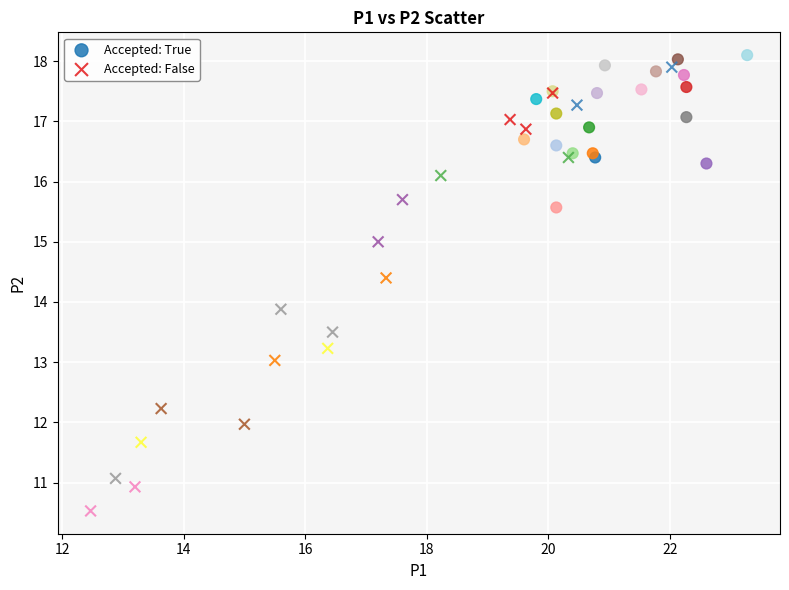

Which series has the widest spread of Y values?

Accepted: False